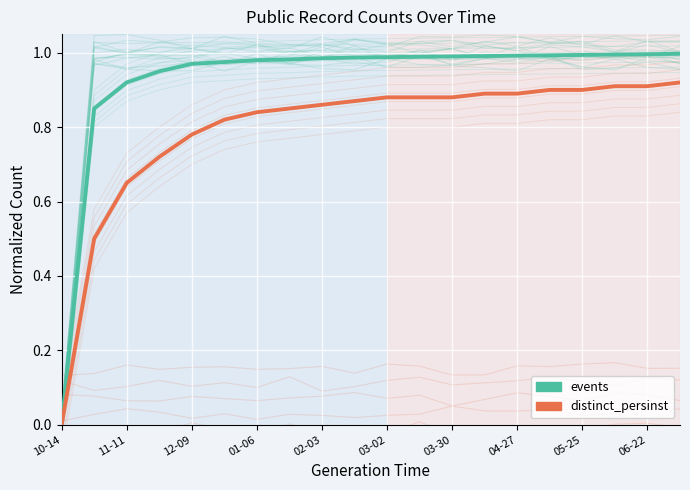

What is the sum of all distinct_persinst values?

15.8